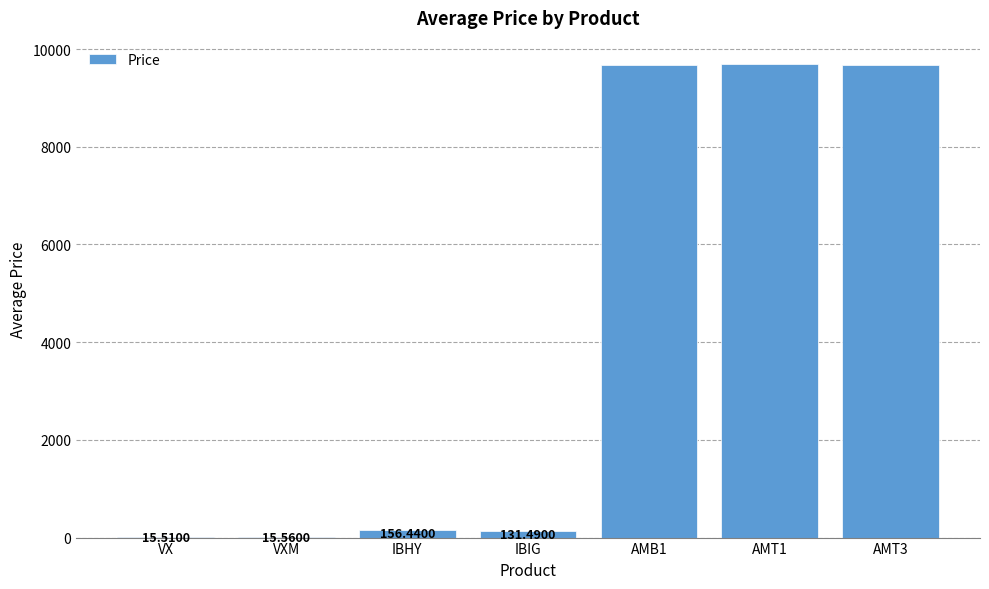

Where does the data first go above 156?

IBHY